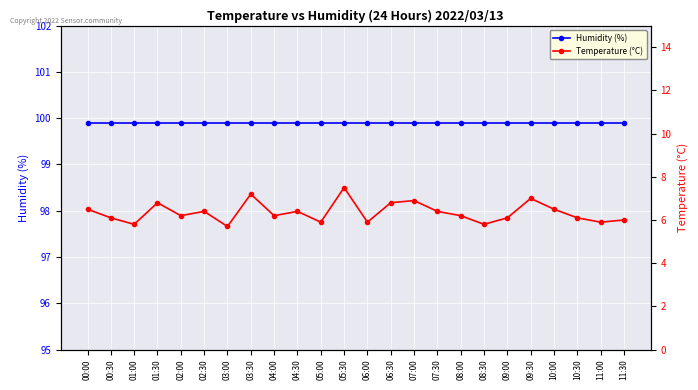

How many series are shown in this chart?

2